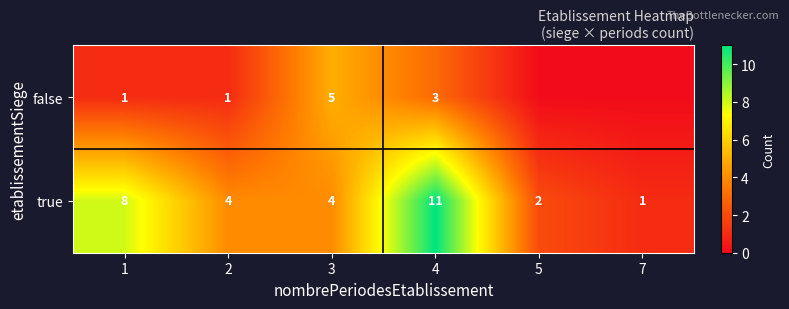

At how many categories does at least one series exceed 0?

6